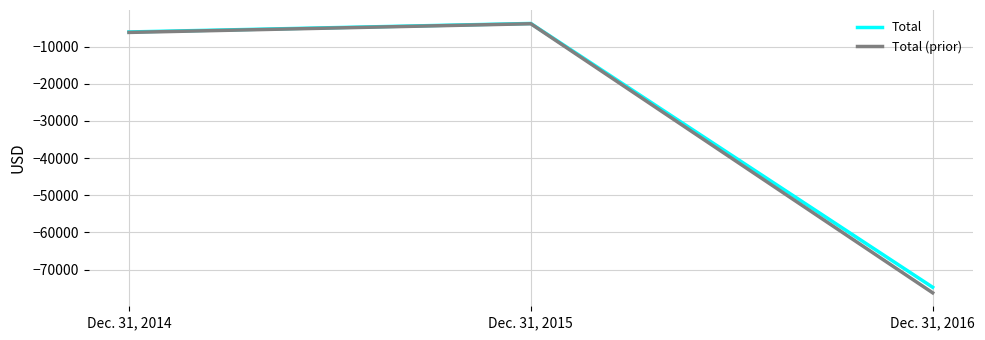

At Dec. 31, 2016, list the series in order from largest to smallest.

Total, Total (prior)